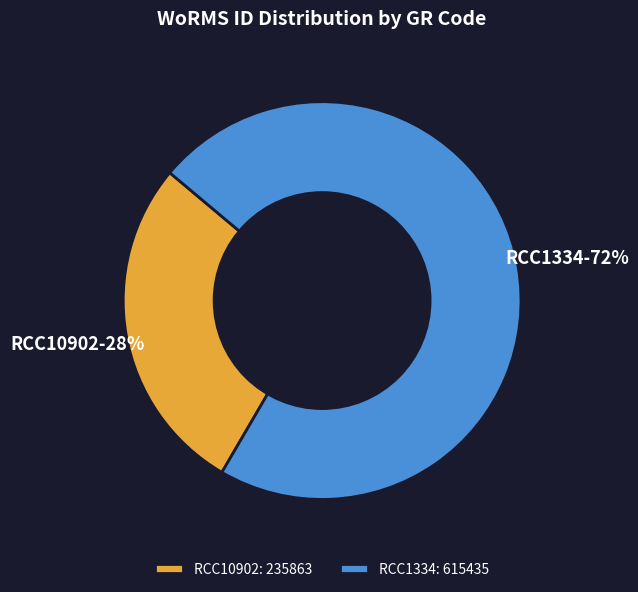

Is the sum of RCC10902 and RCC1334 greater than half?

Yes